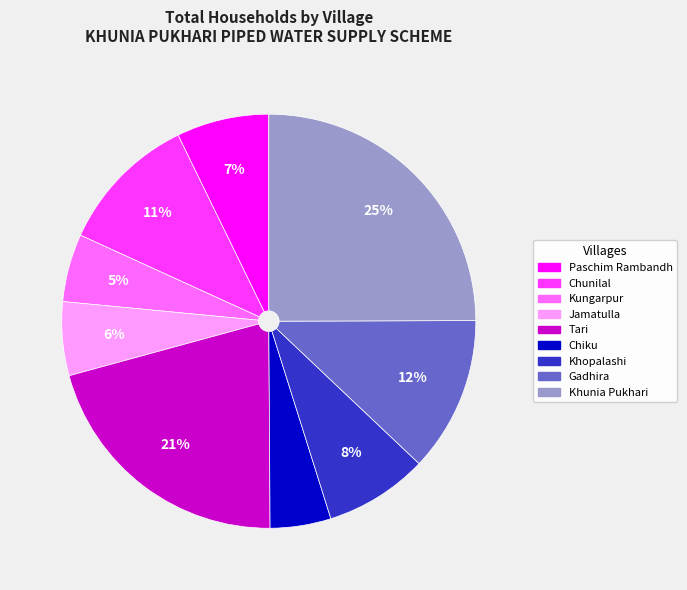

Is the sum of Khopalashi and Tari greater than half?

No